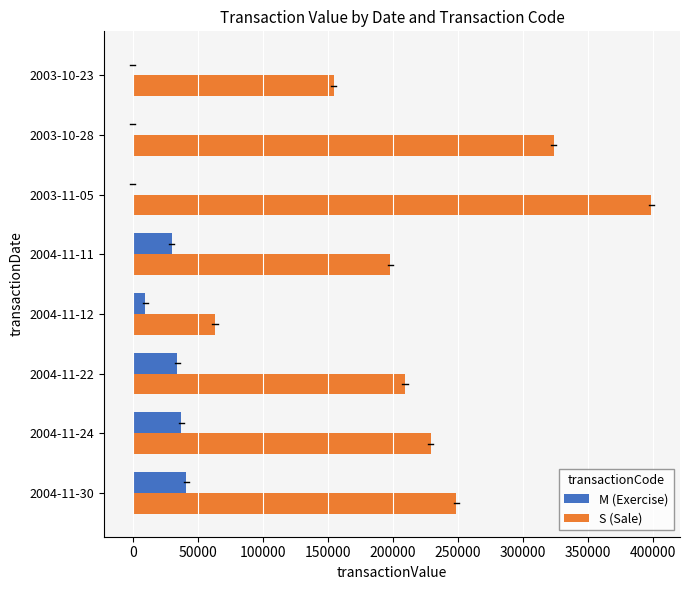

Which series has the largest range (max minus min)?

S (Sale)